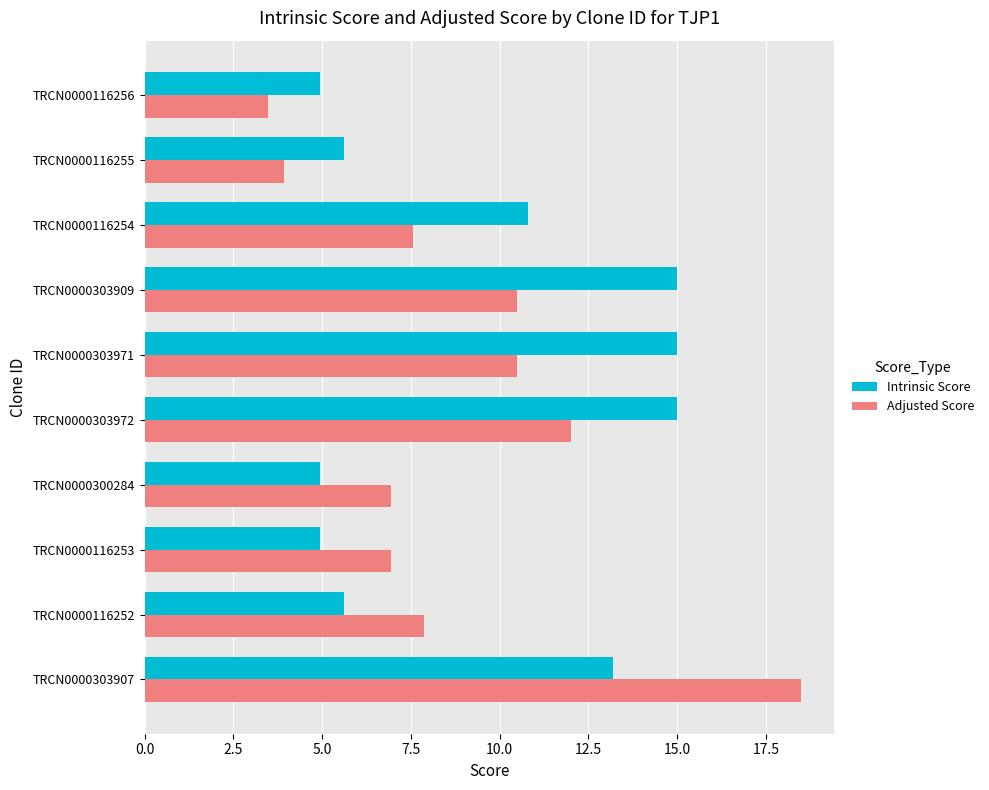

Rank the series at TRCN0000300284 from lowest to highest value.

Intrinsic Score, Adjusted Score